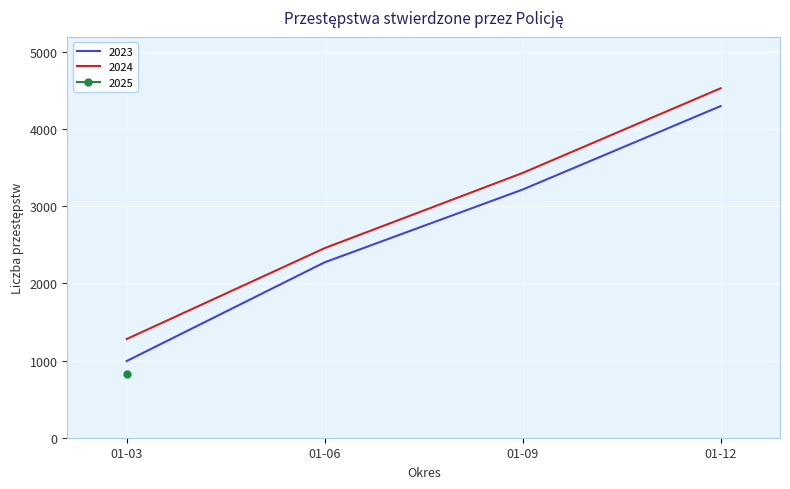

At which label is 2024 closest to 2905?

01-06